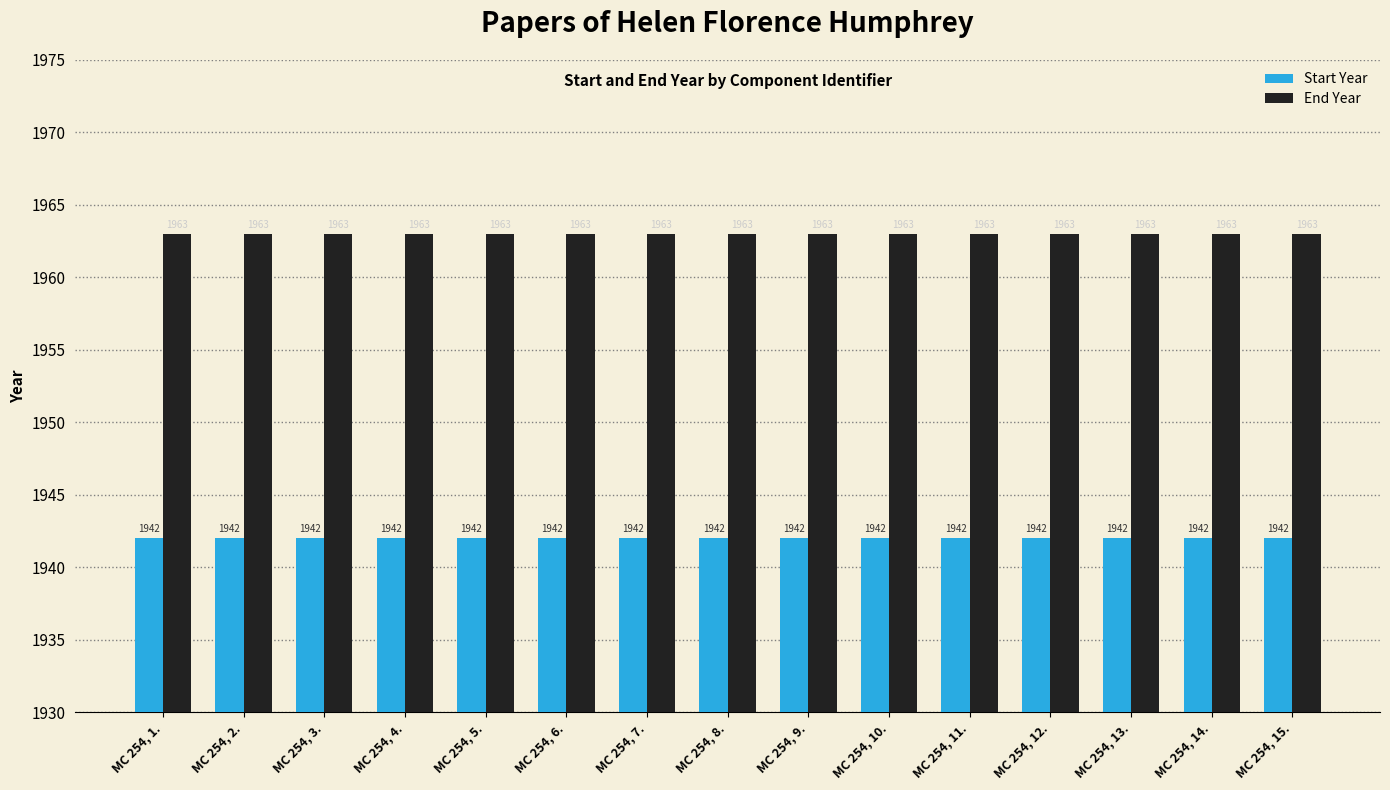

List the series in order of their overall mean, lowest first.

Start Year, End Year